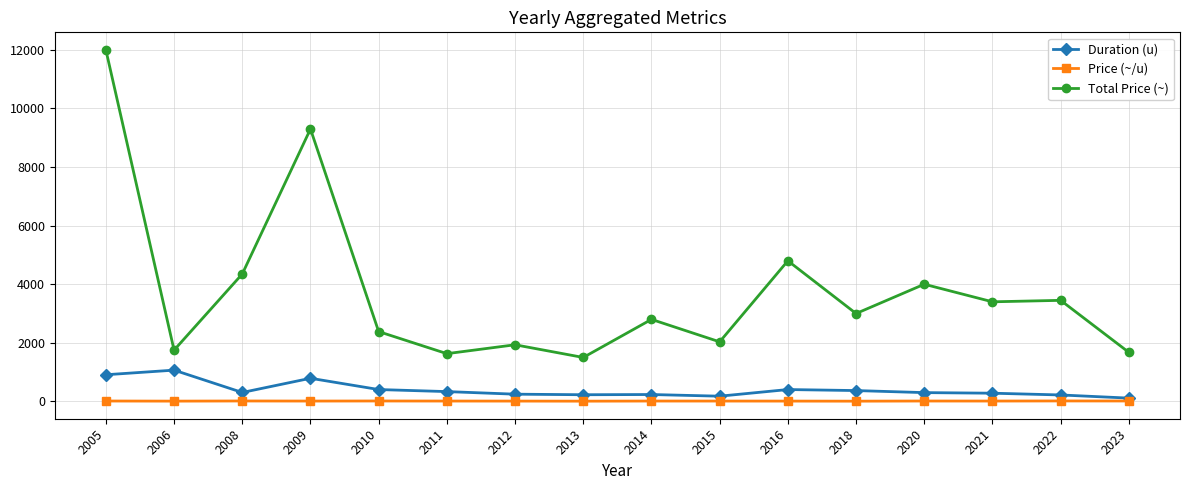

List the series in order of their peak value, lowest first.

Price (~/u), Duration (u), Total Price (~)